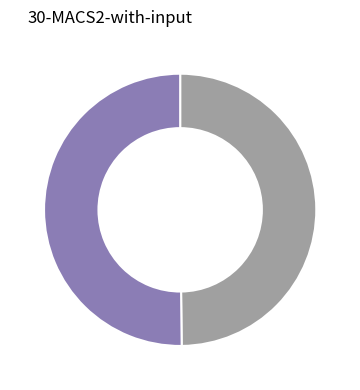

Which category accounts for the majority?

RCC1983